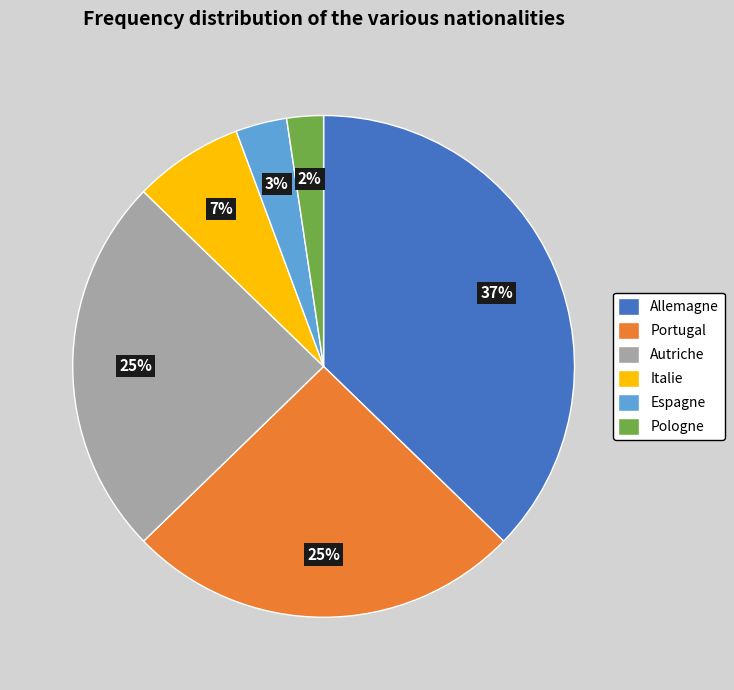

What percentage is the Espagne slice, to the nearest percent?

3%